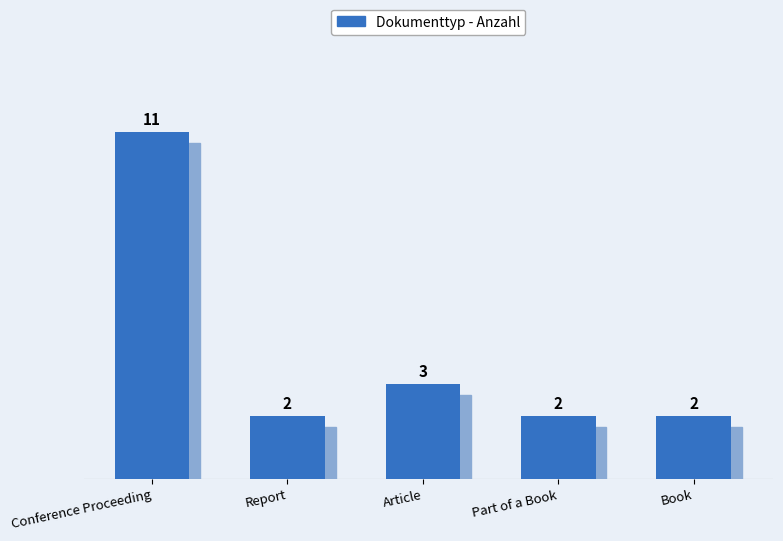

What is the average value?

4